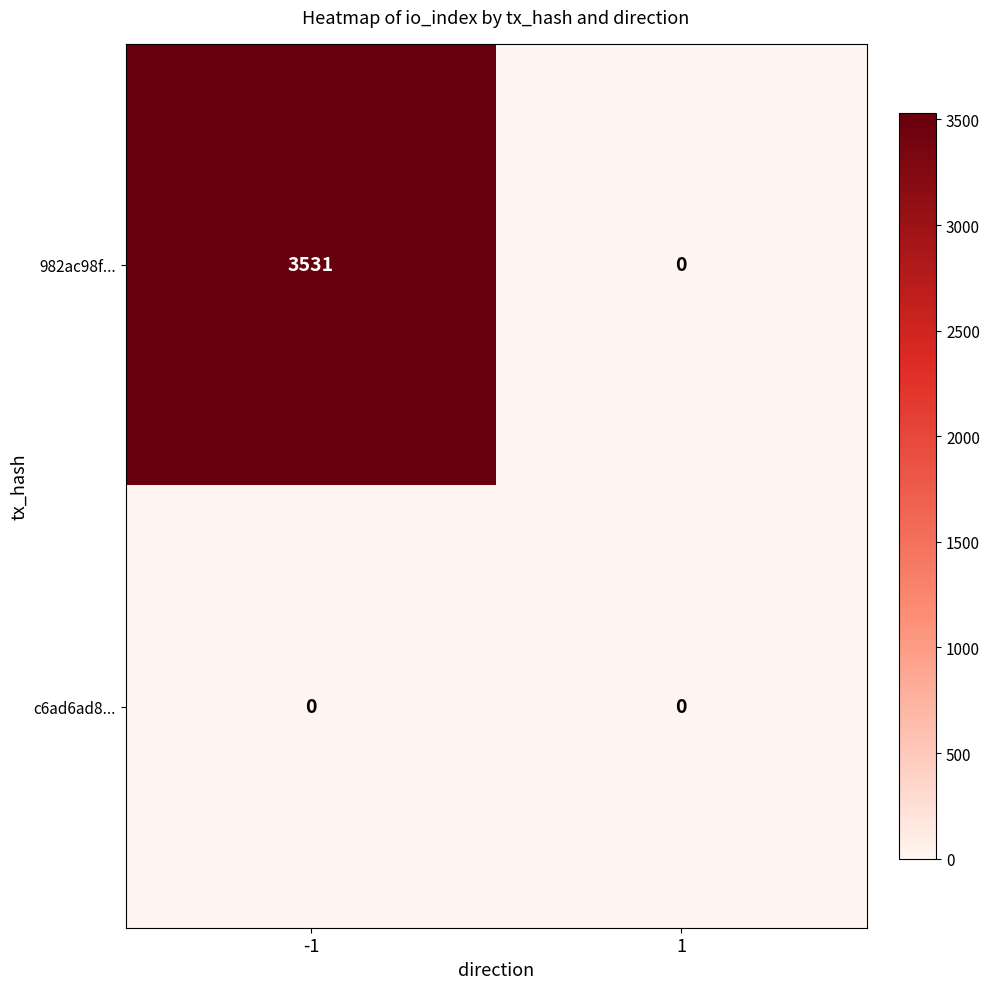

The value of 982ac98f... at 1 is 0. True or false?

True